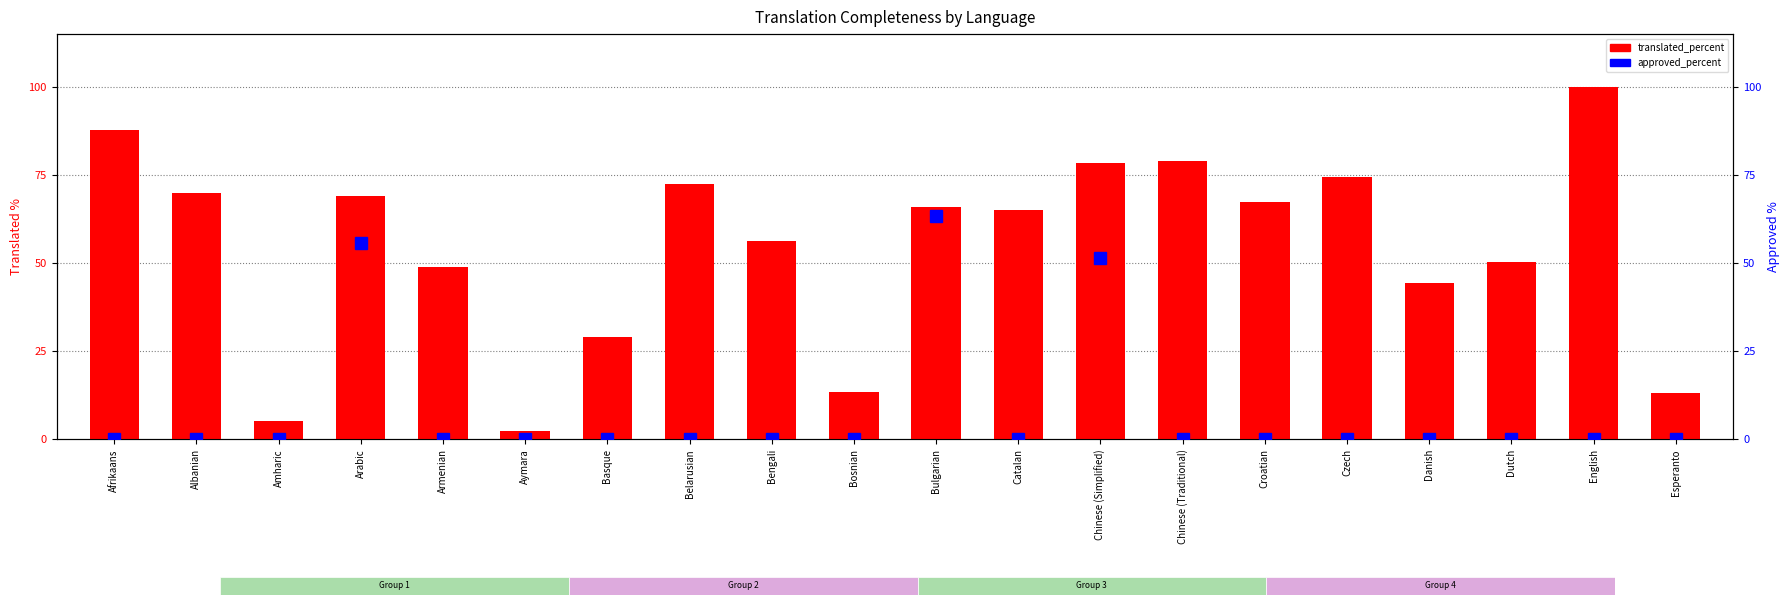

What is the difference between the highest and lowest values at Albanian?

70.0